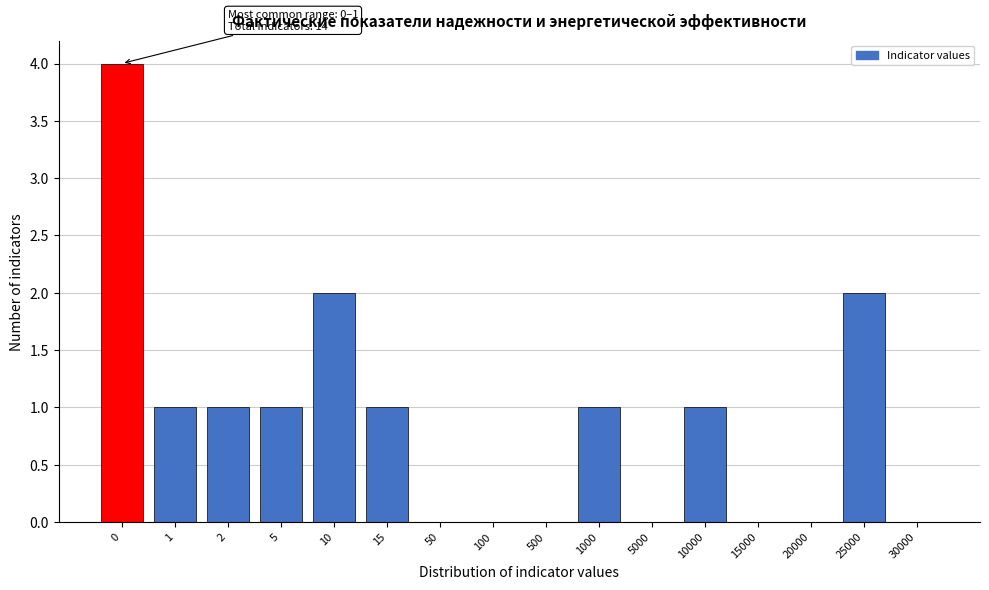

Reading left to right, extract all data points from this chart.

0=4	1=1	2=1	5=1	10=2	15=1	50=0	100=0	500=0	1000=1	5000=0	10000=1	15000=0	20000=0	25000=2	30000=0